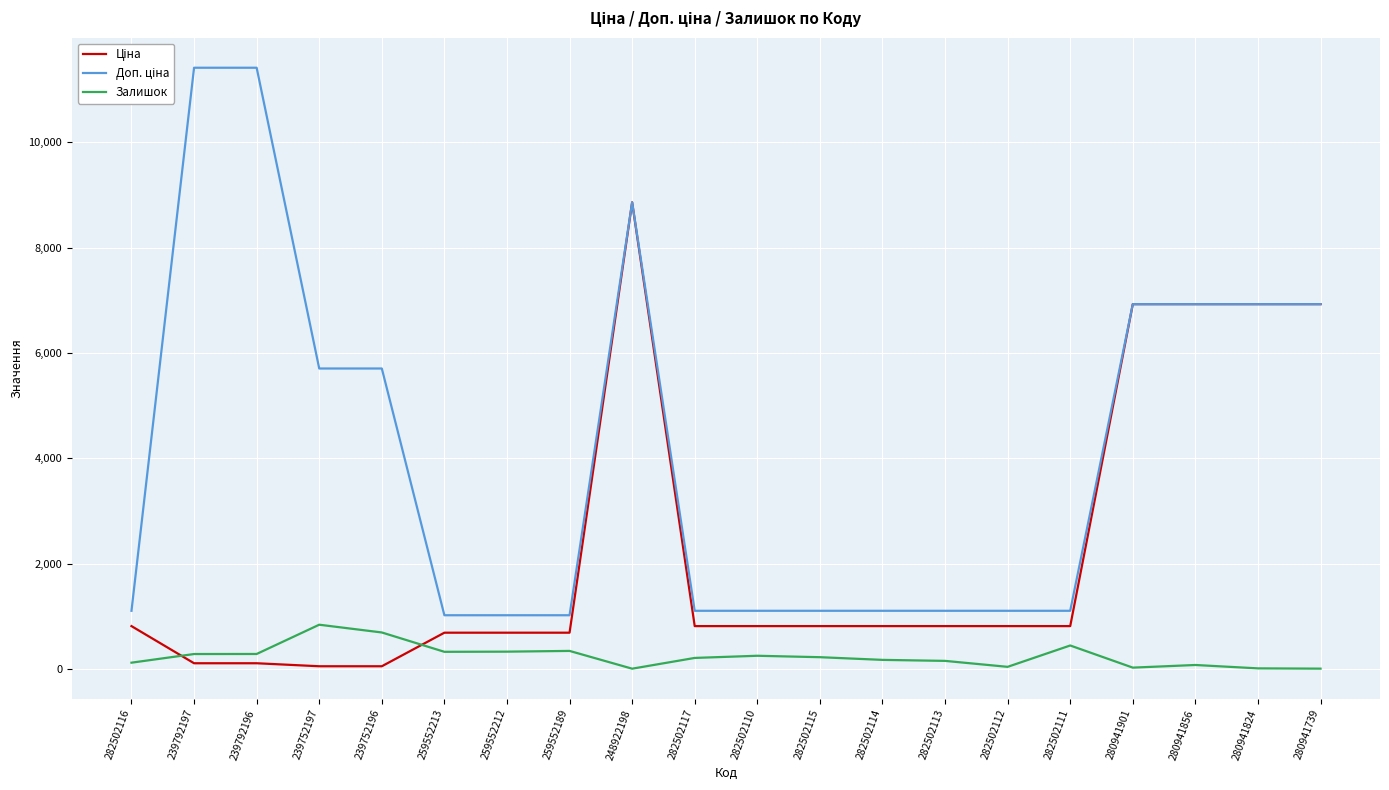

At which category is the sum across all series the highest?

248922198